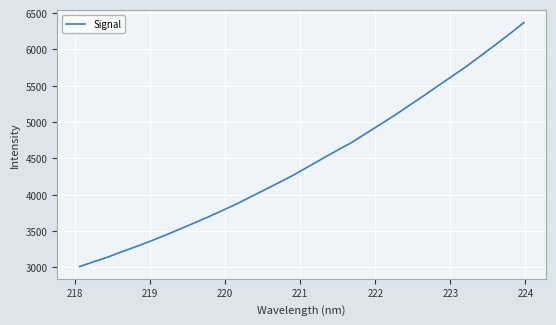

What is the difference between the maximum and second lowest values?

3291.4